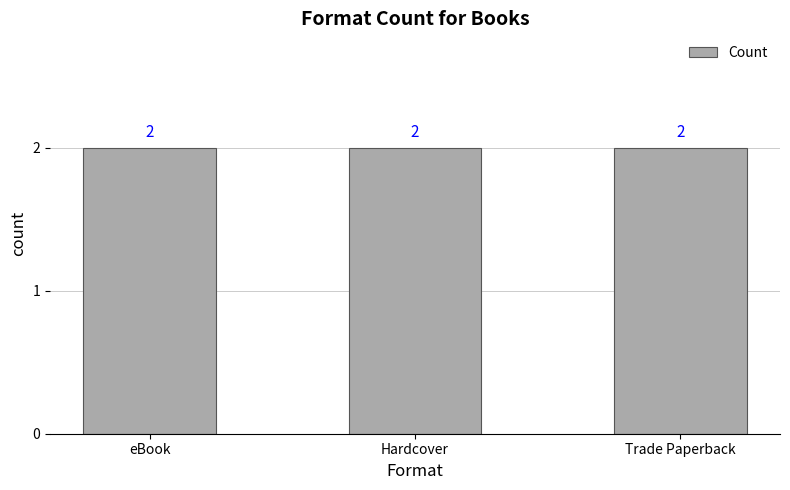

What is the ratio of the value at Trade Paperback to the value at eBook?

1.0